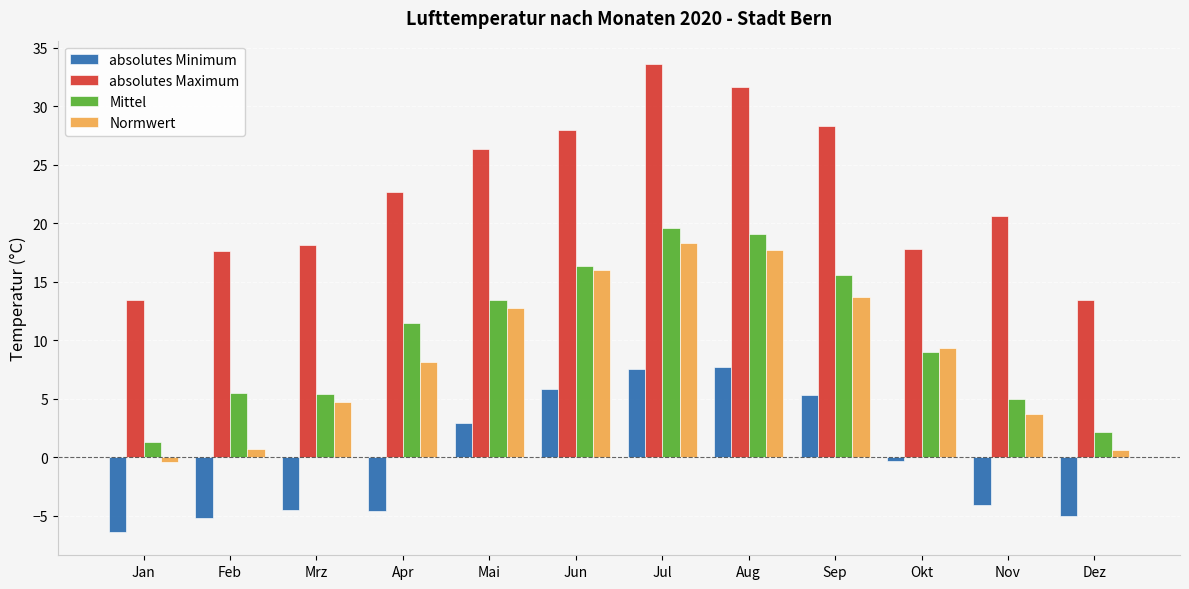

What is the label of the 2nd bar from the right?

Nov